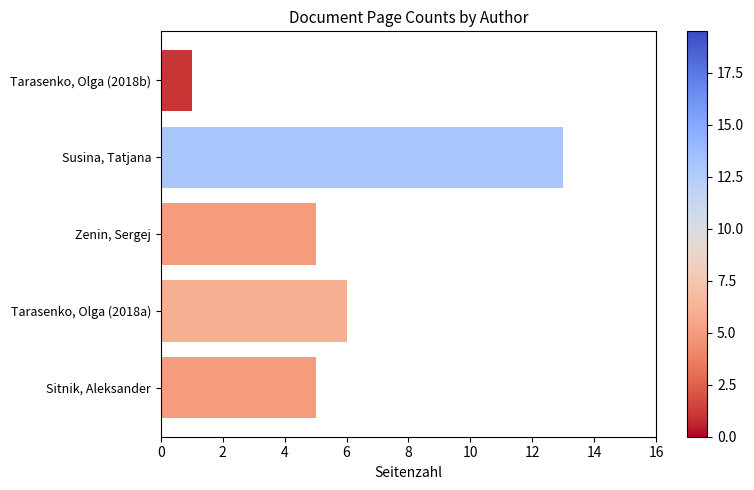

What is the change in value from Sitnik, Aleksander to Susina, Tatjana?

+8